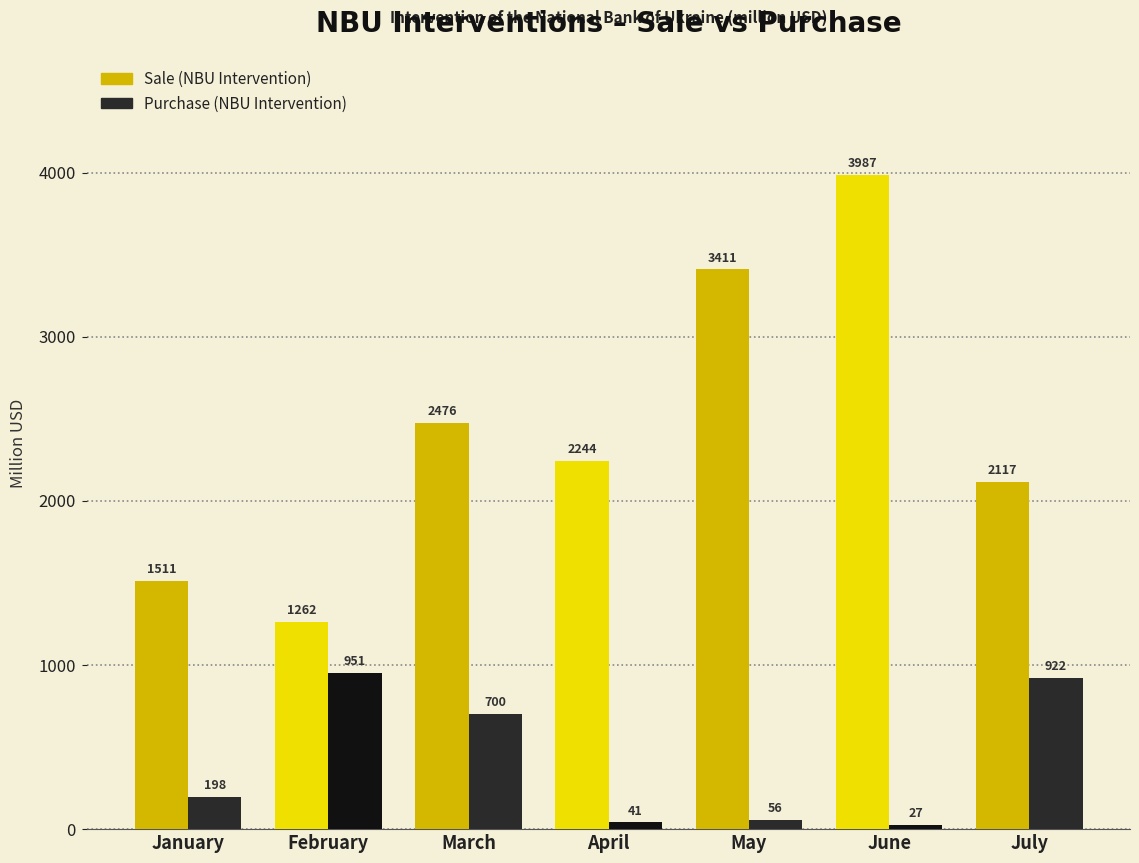

Which category has the highest value across all series?

June